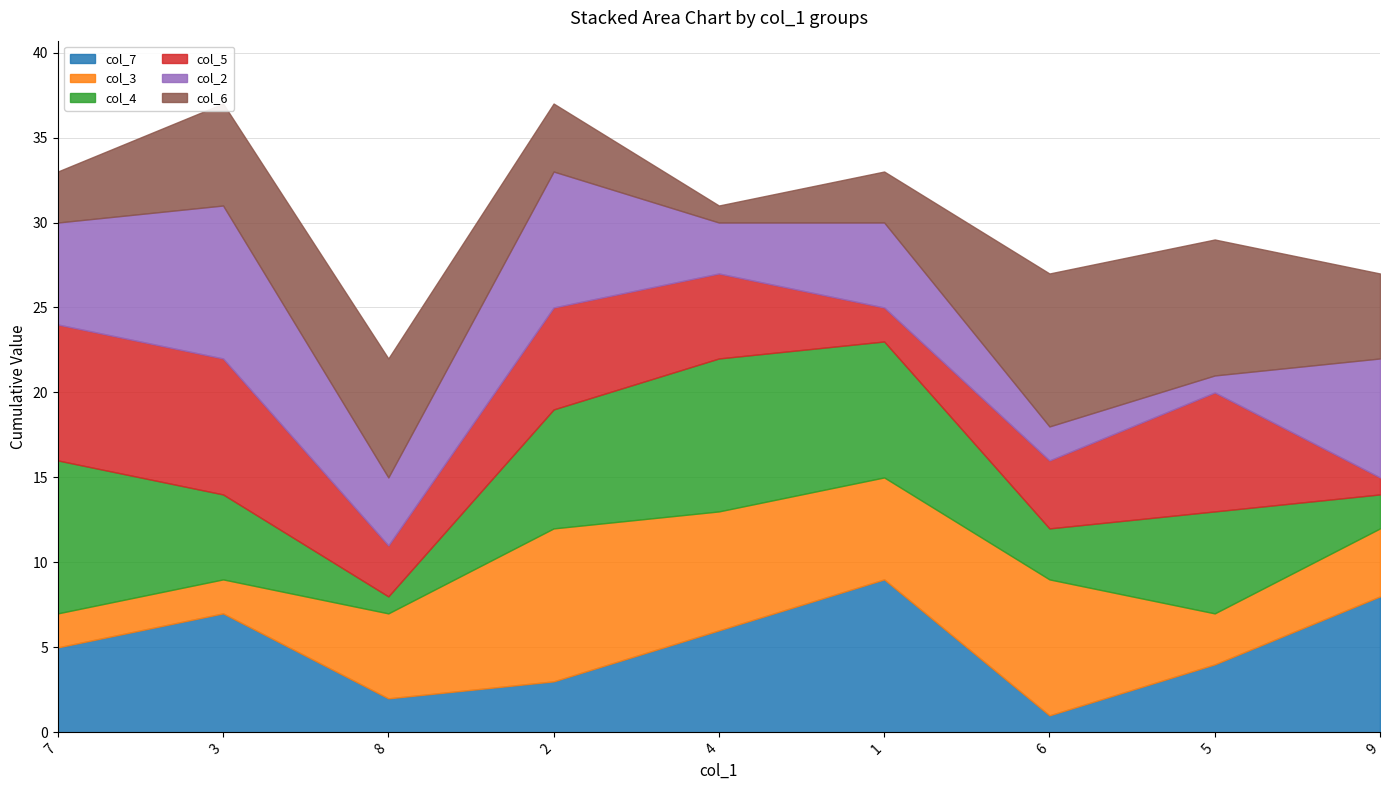

Reading left to right, extract all data points from this chart.

col_7: 5	7	2	3	6	9	1	4	8
col_3: 2	2	5	9	7	6	8	3	4
col_4: 9	5	1	7	9	8	3	6	2
col_5: 8	8	3	6	5	2	4	7	1
col_2: 6	9	4	8	3	5	2	1	7
col_6: 3	6	7	4	1	3	9	8	5